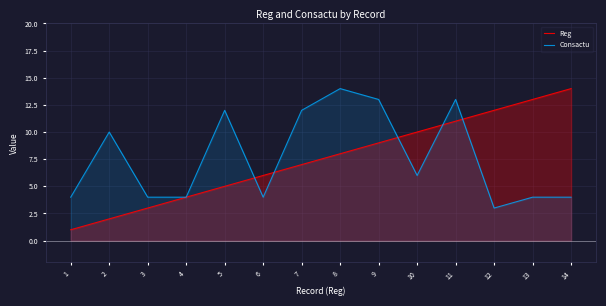

Reading left to right, list all the values displayed in this chart.

Reg: 1	2	3	4	5	6	7	8	9	10	11	12	13	14
Consactu: 4	10	4	4	12	4	12	14	13	6	13	3	4	4